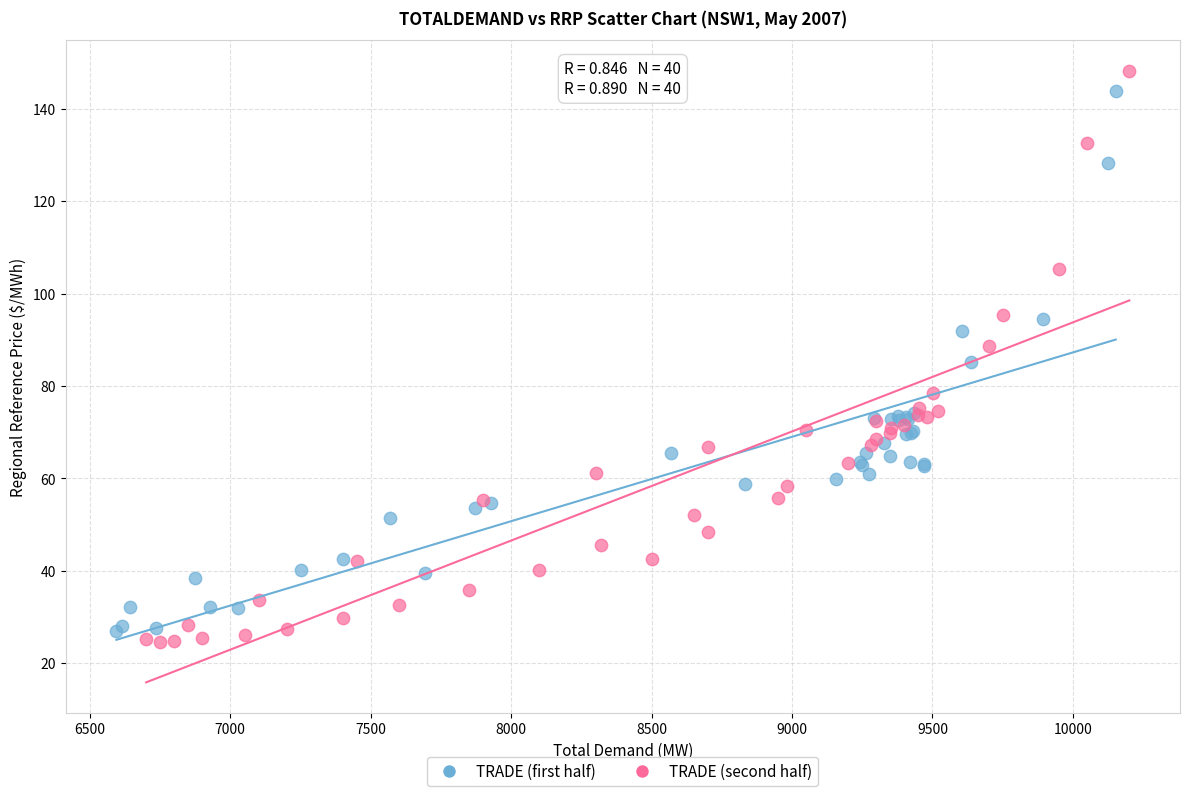

Which series has the largest Y range (max minus min)?

TRADE (second half)